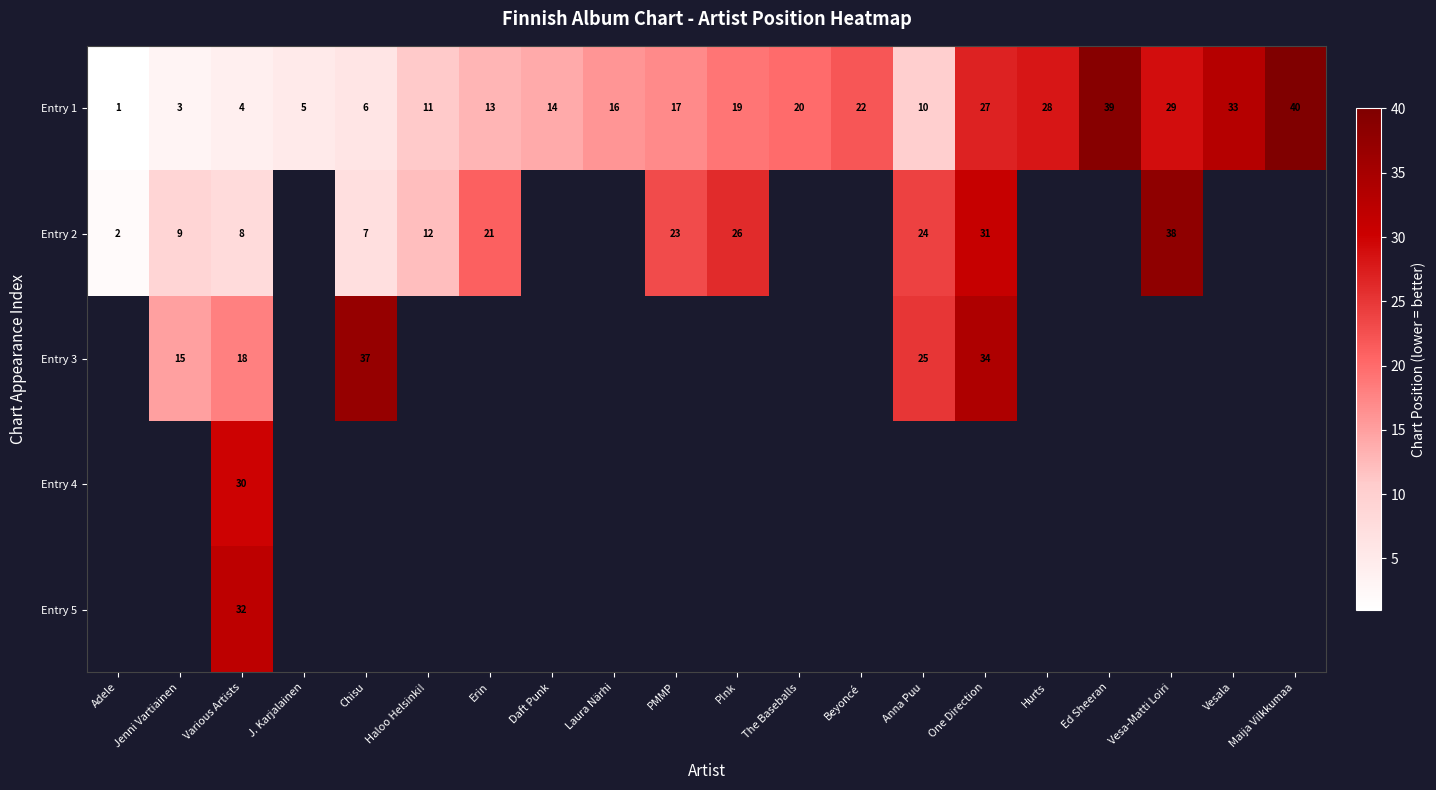

Is the value of Entry 1 at Hurts greater than the value of Entry 2 at Jenni Vartiainen?

Yes